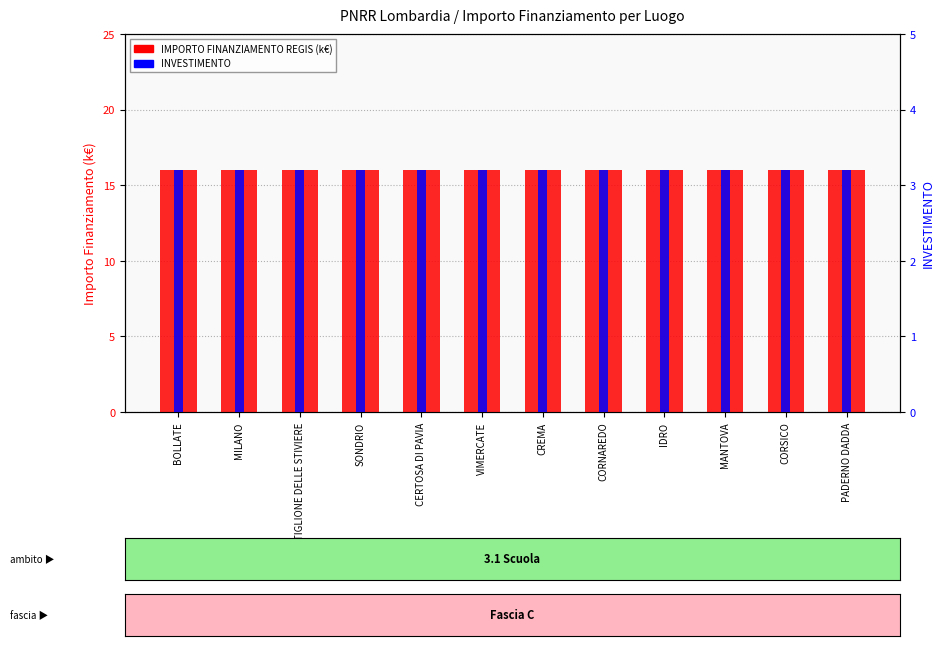

Which has a higher value, CORSICO or BOLLATE?

CORSICO